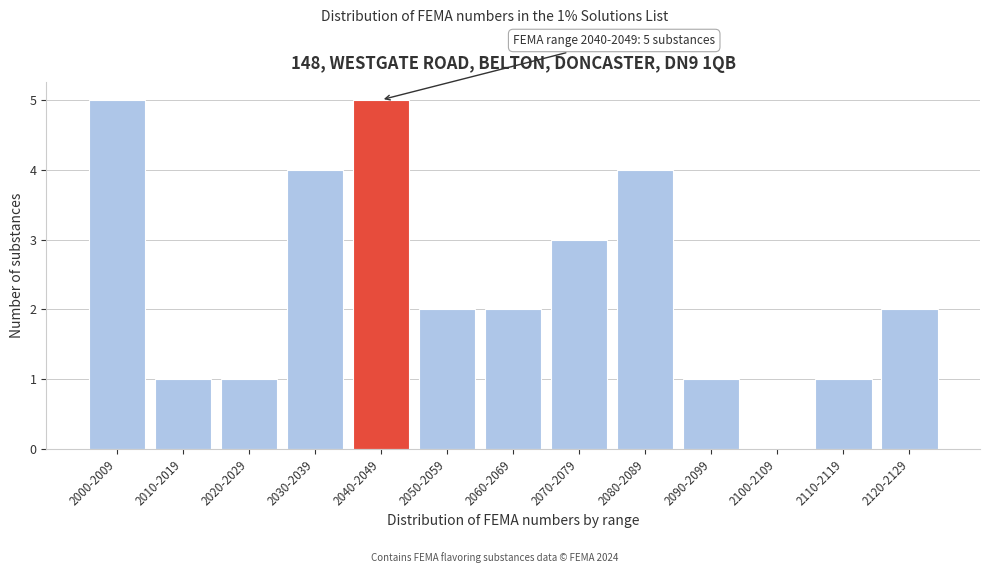

Reading left to right, what are all the values shown in this chart?

2000-2009=5	2010-2019=1	2020-2029=1	2030-2039=4	2040-2049=5	2050-2059=2	2060-2069=2	2070-2079=3	2080-2089=4	2090-2099=1	2100-2109=0	2110-2119=1	2120-2129=2